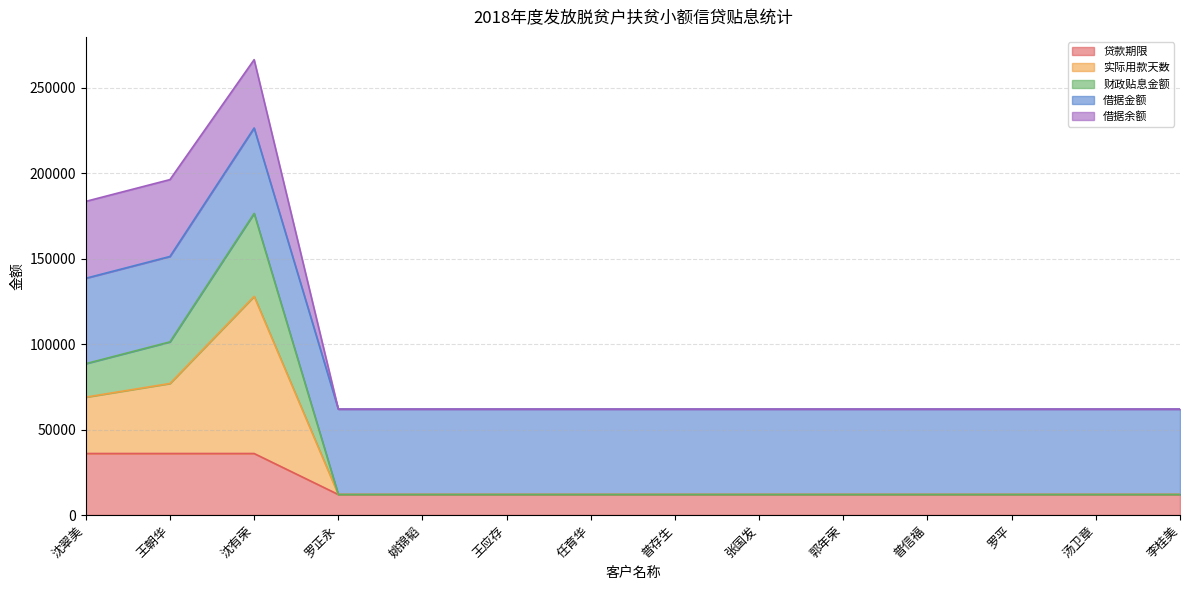

What is the highest value of the 贷款期限 series?

36000